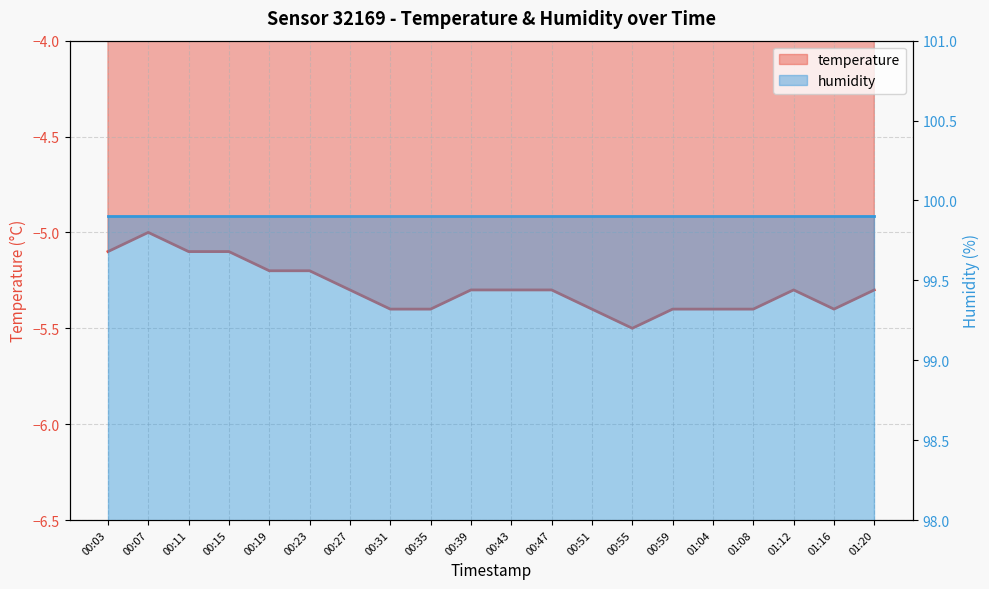

Which has a higher value, 00:47 or 00:59?

00:47